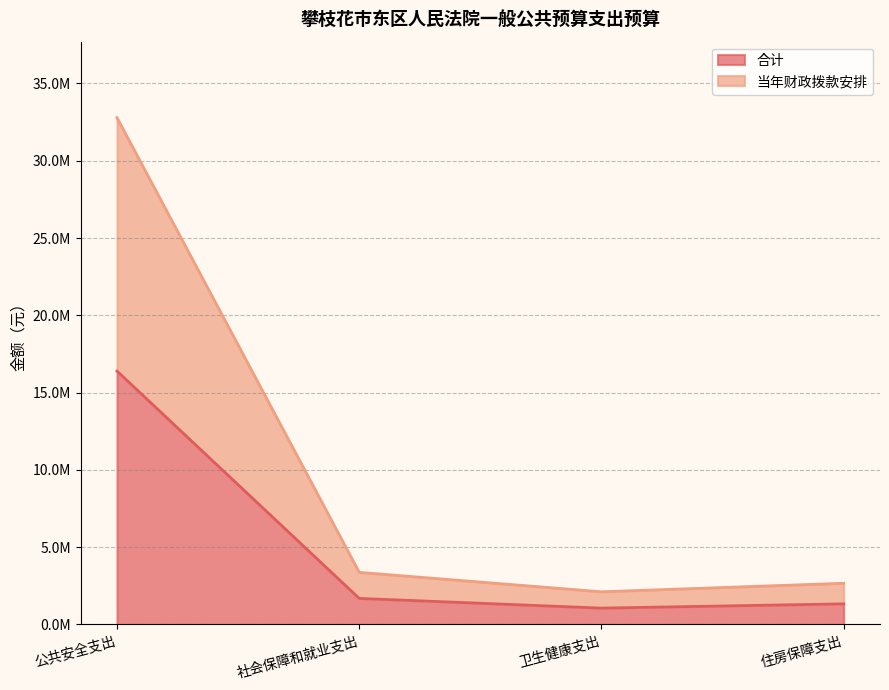

True or false: 当年财政拨款安排 has more than 2 interior local peaks.

False